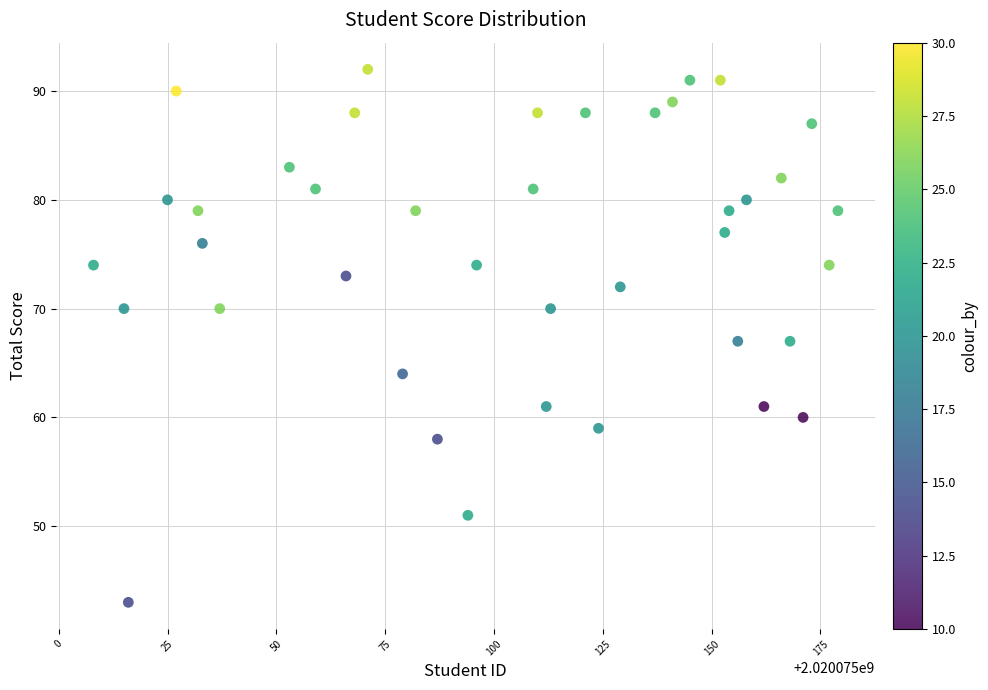

What is the range of X values (max minus min)?

171